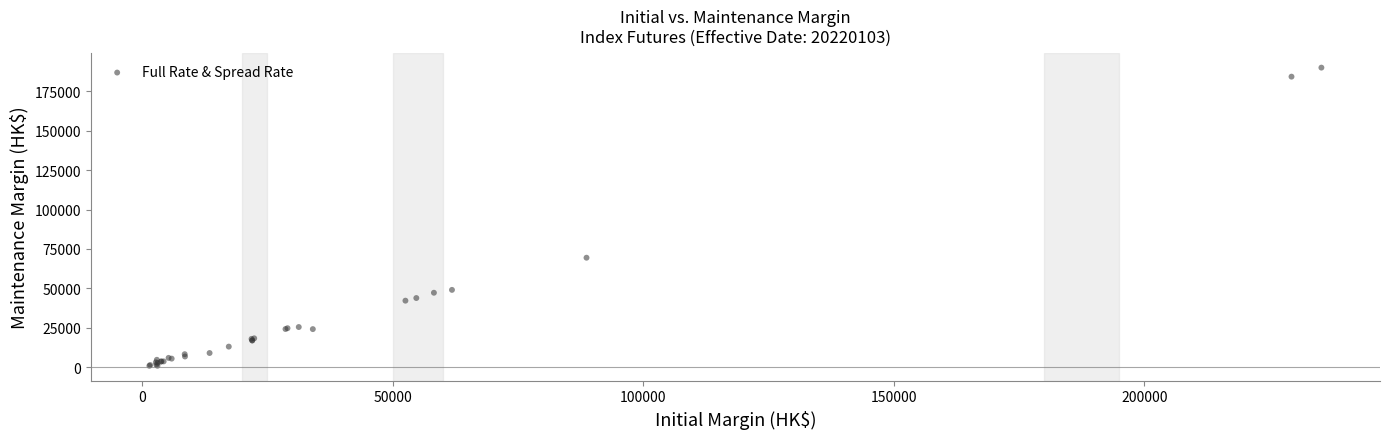

What Y value in the scatter plot is closest to 95462?

69428.5